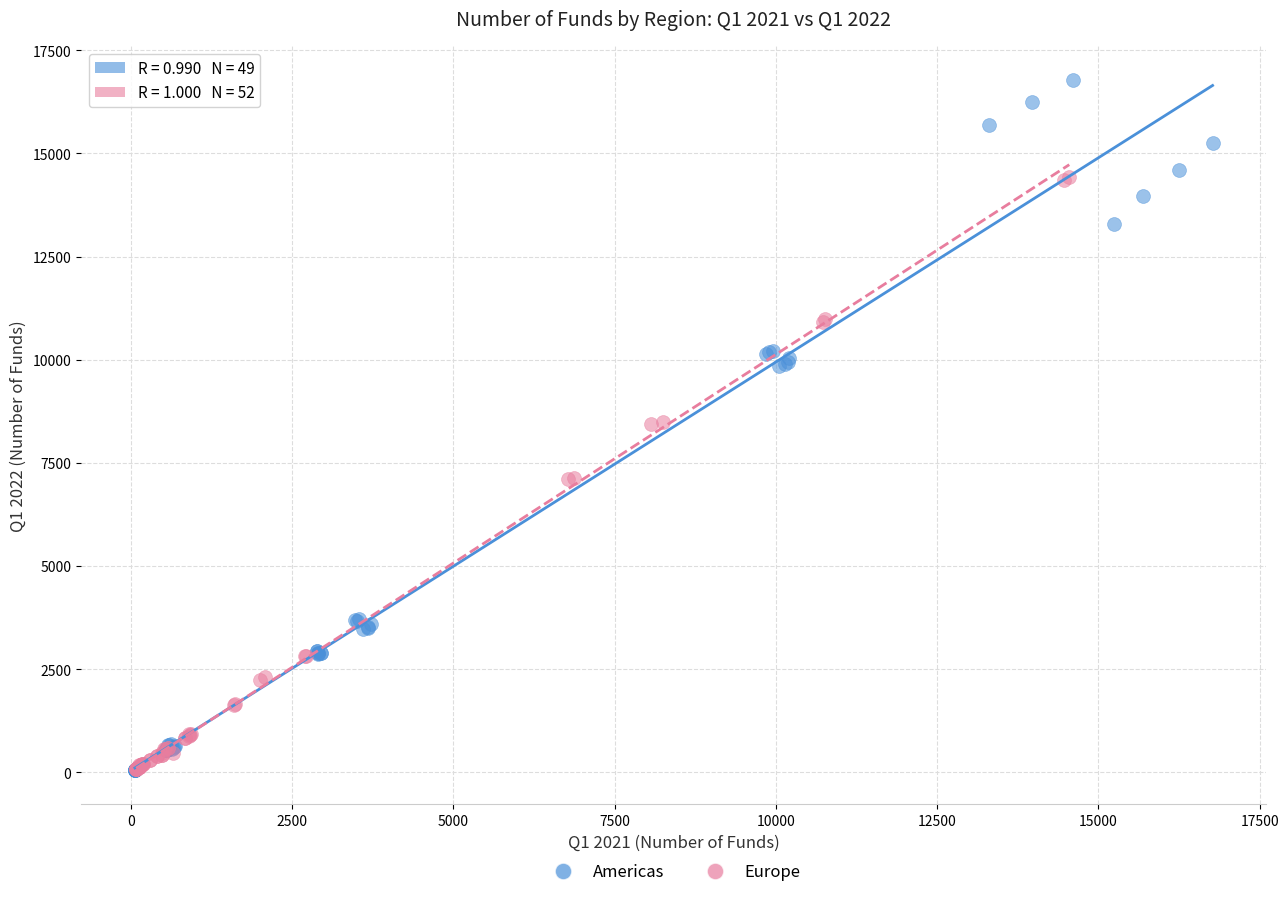

Which series reaches the maximum Y coordinate?

Americas